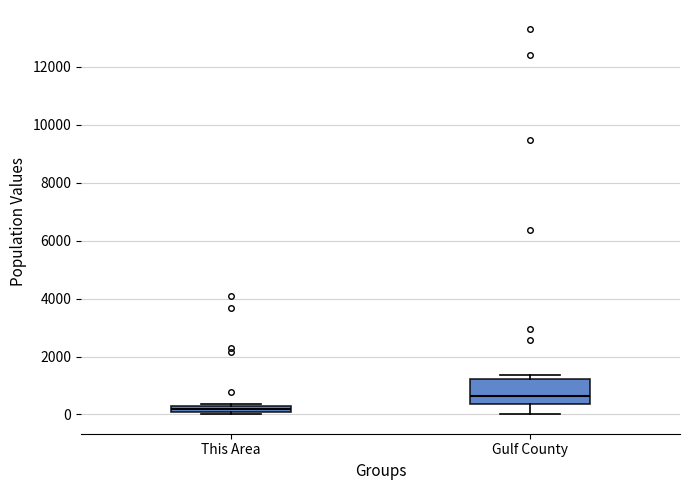

Which box has the highest median line?

Gulf County